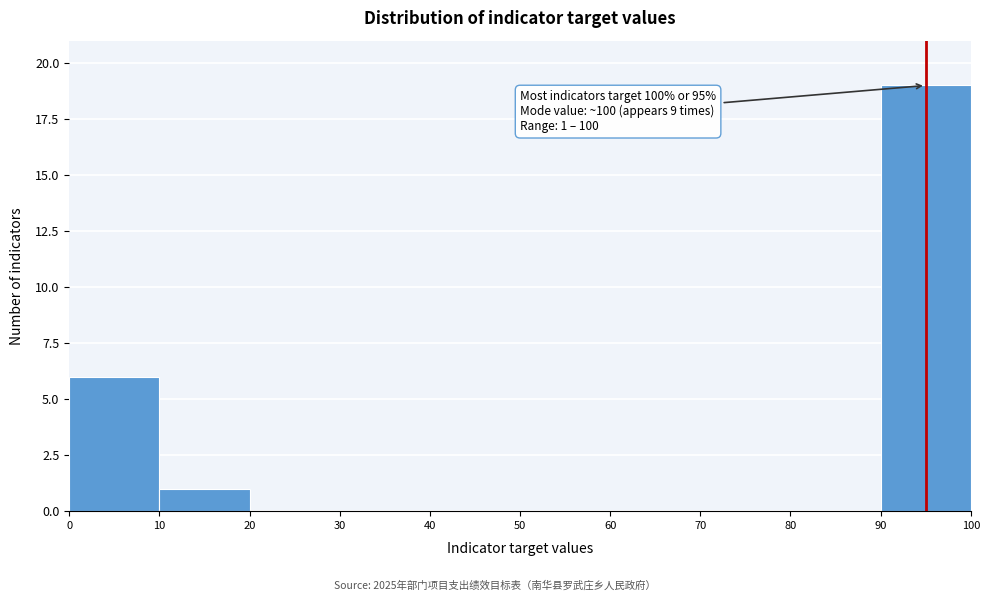

Which range on the x-axis has the tallest bar?

90 to 100